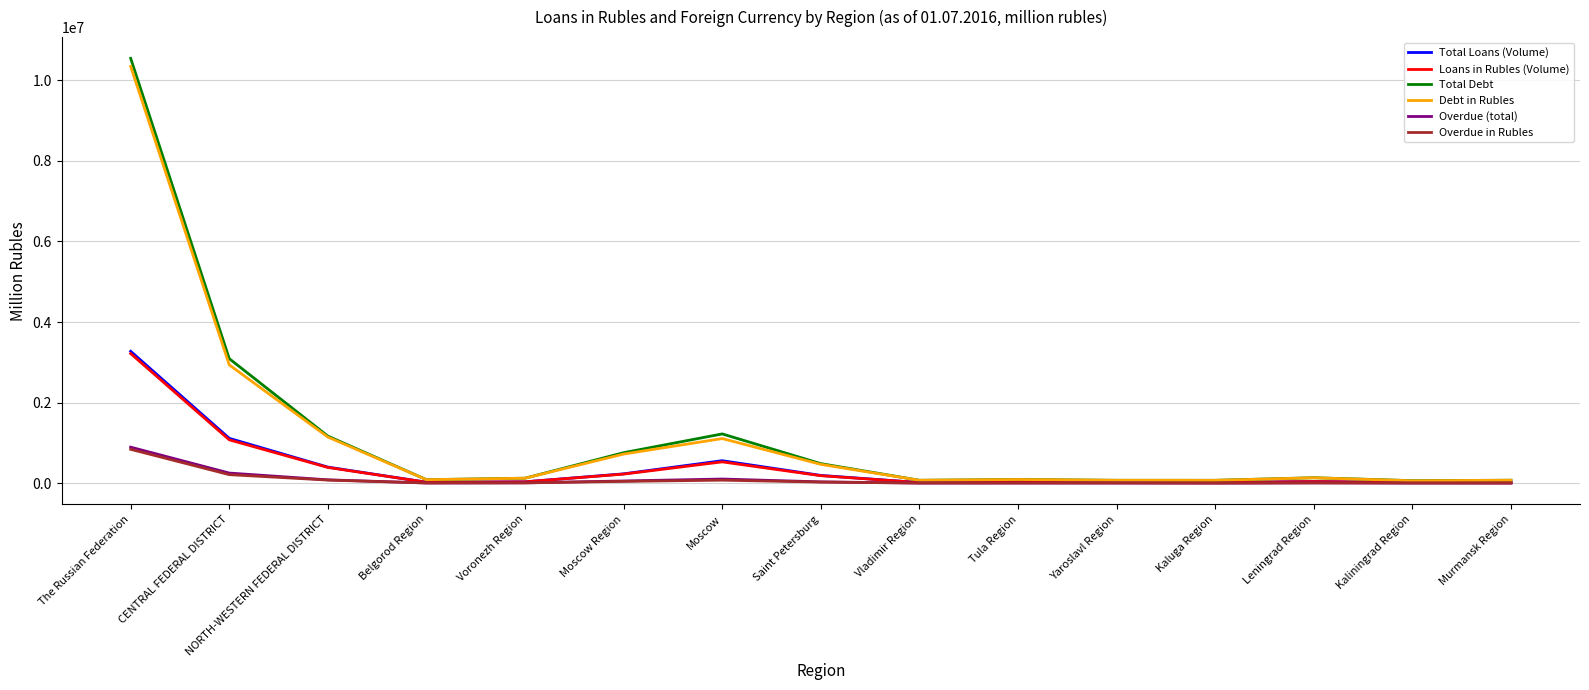

At which category does Loans in Rubles (Volume) reach its first local peak?

Moscow